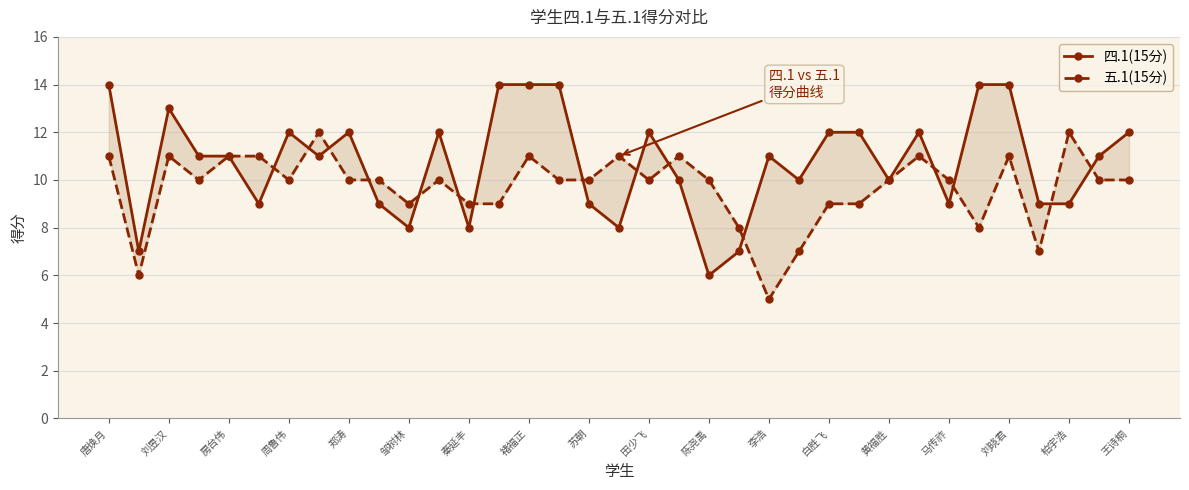

What are all the series names shown in the legend?

四.1(15分), 五.1(15分)